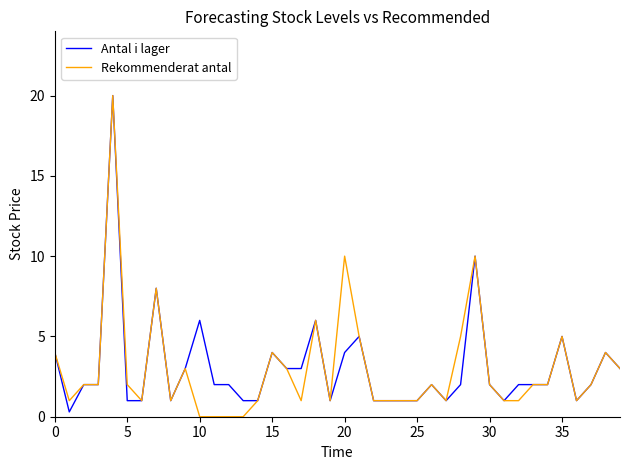

What is the greatest value displayed?

20.0